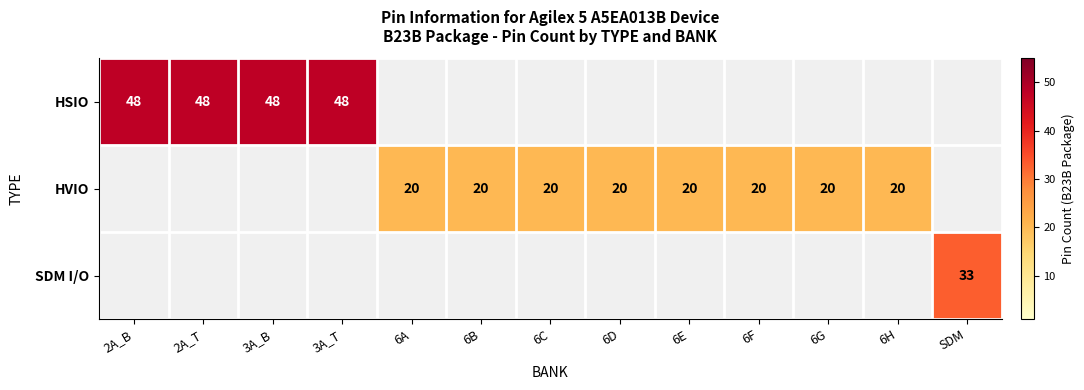

Which label corresponds to the smallest value in the chart?

6A